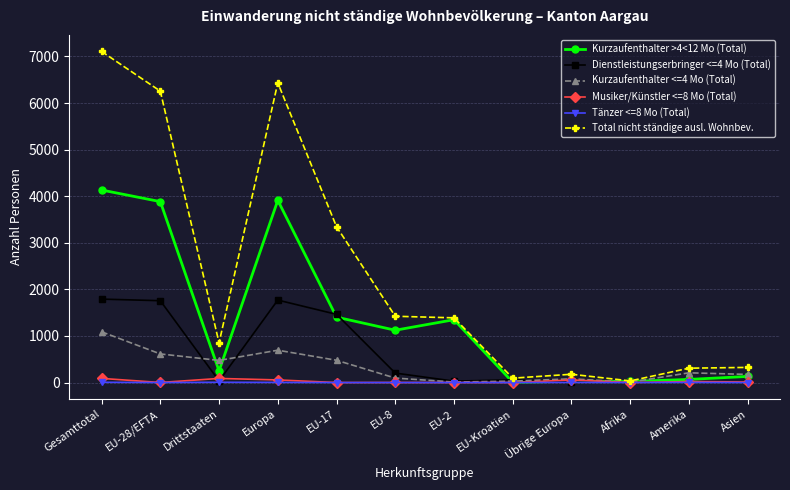

How many lines are shown in the chart?

6